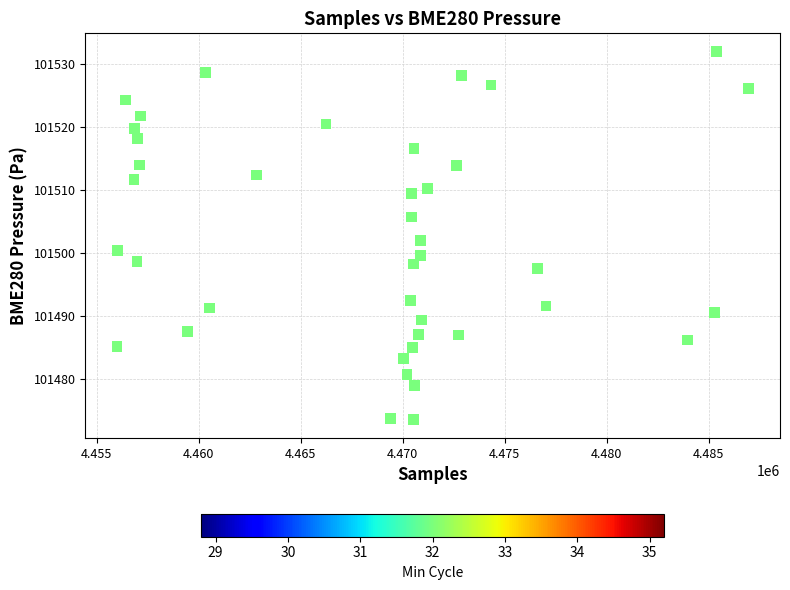

What is the range of Y values (max minus min)?

58.5